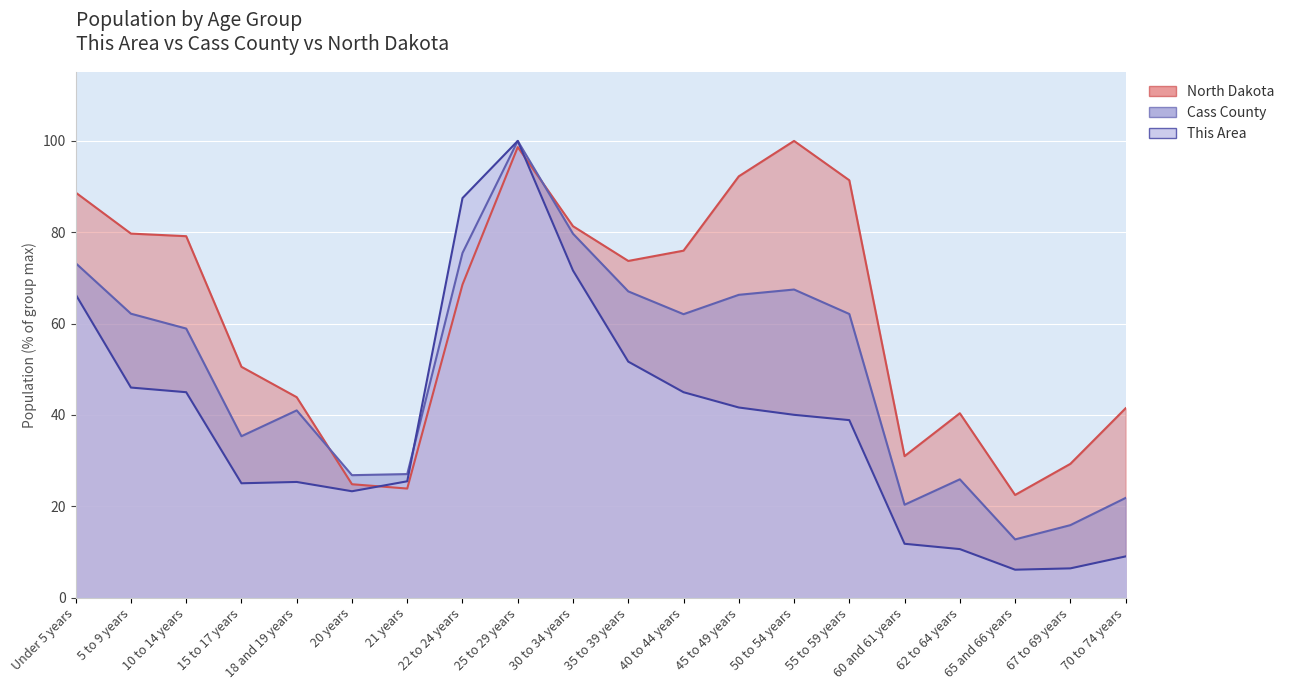

At 55 to 59 years, list the series in order from largest to smallest.

North Dakota, Cass County, This Area